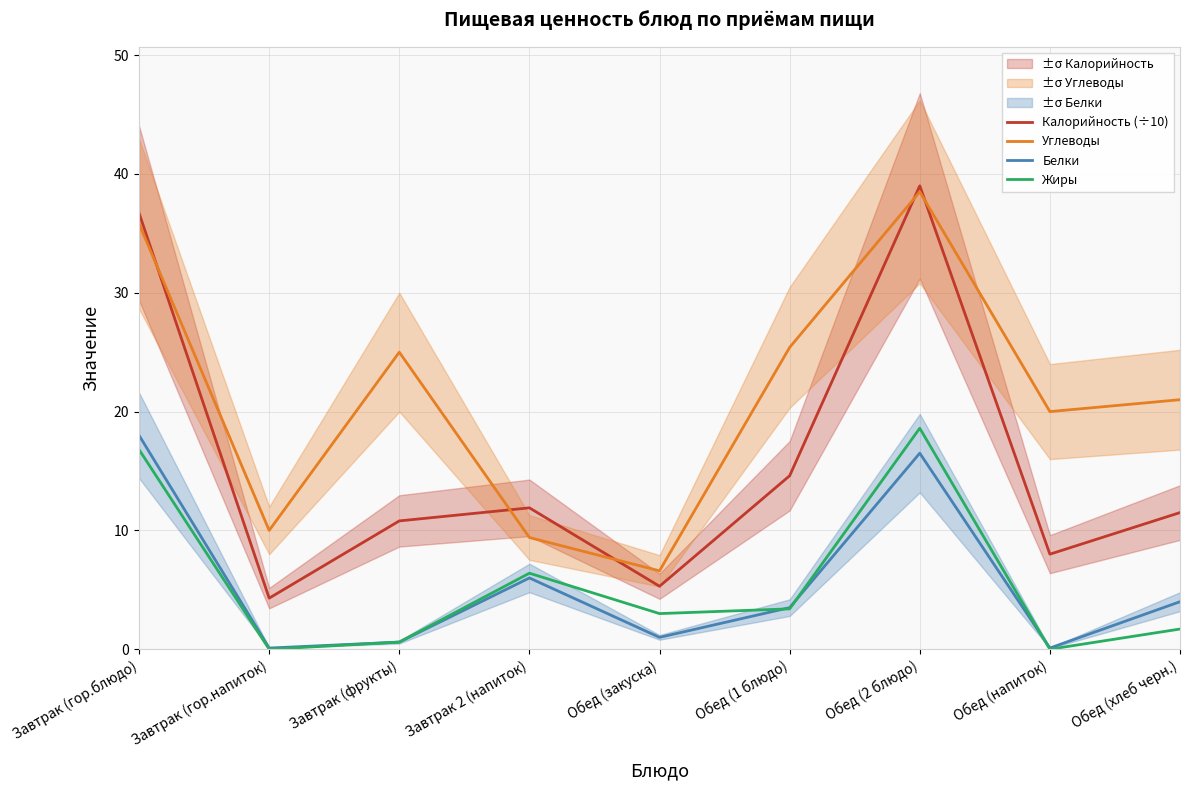

Where do Калорийность (÷10) and Углеводы first cross each other?

Завтрак (гор.блюдо) and Завтрак (гор.напиток)